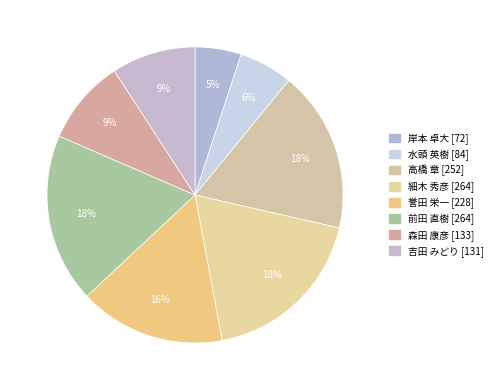

The 誉田 栄一 slice represents 16% of the pie. True or false?

True